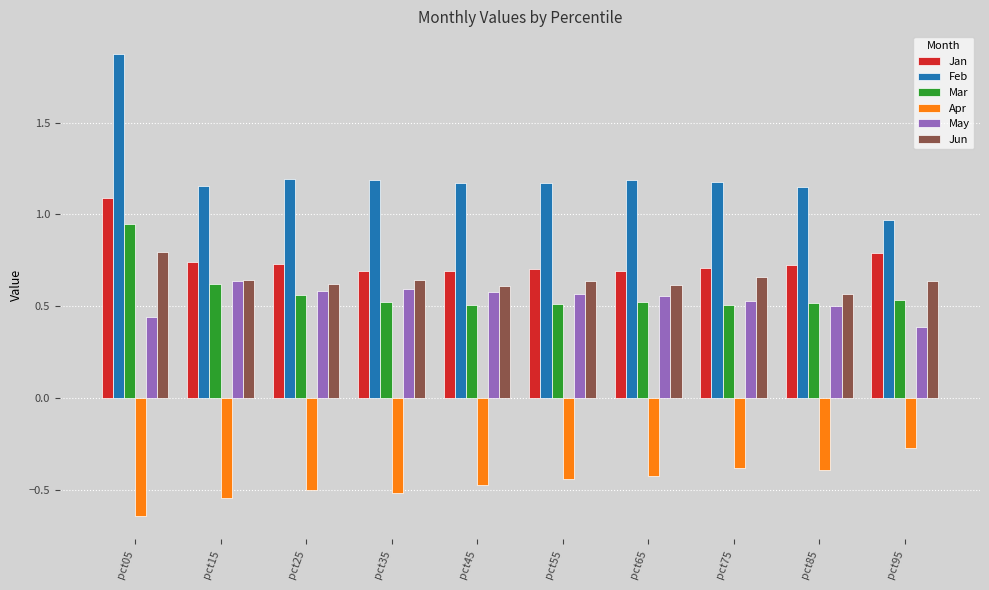

Rank the series by their maximum value, from highest to lowest.

Feb, Jan, Mar, Jun, May, Apr